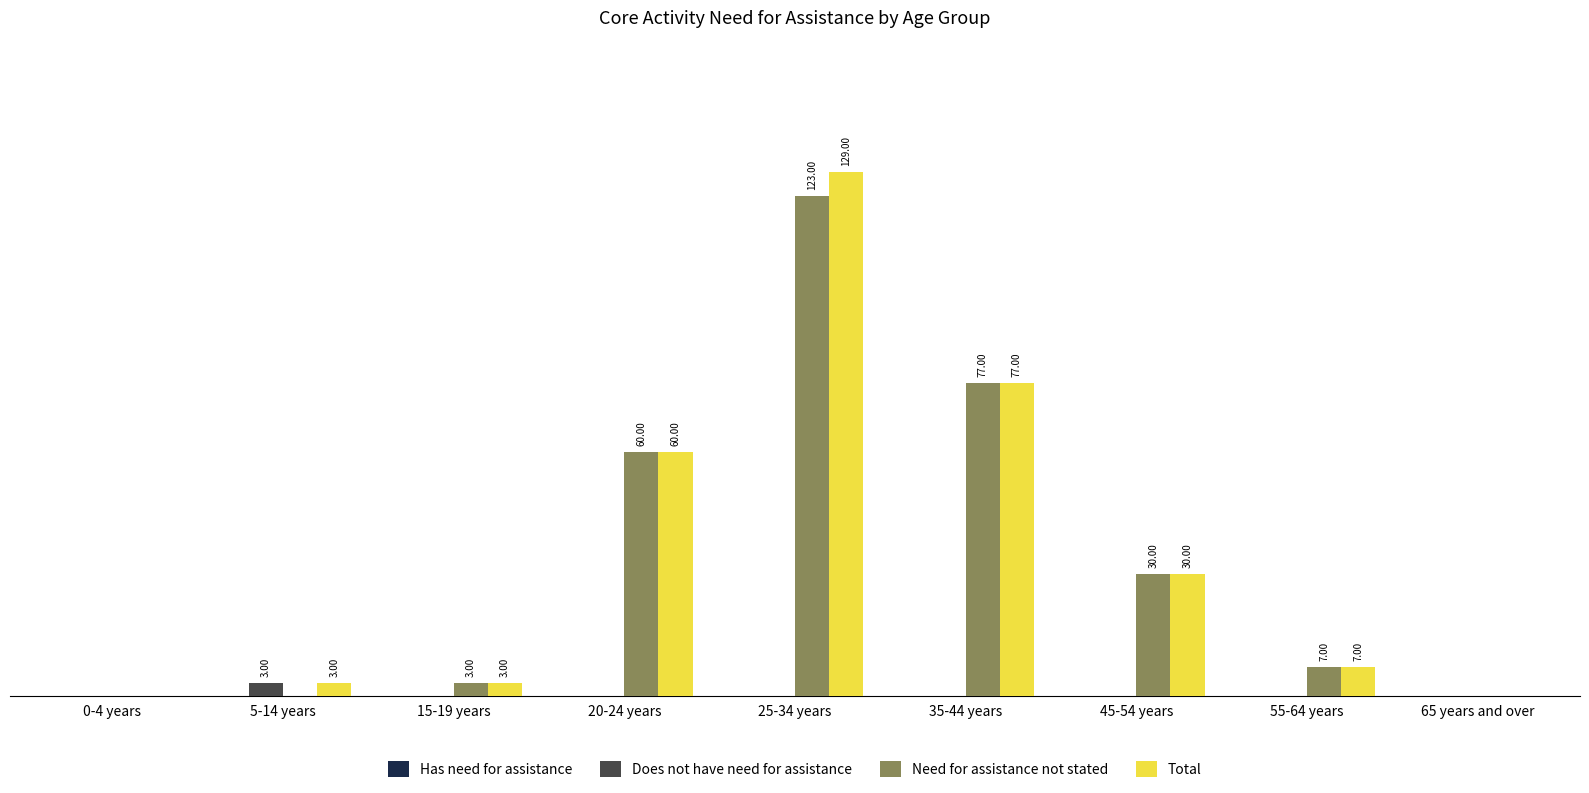

Between 25-34 years and 35-44 years, which series saw the biggest shift?

Total